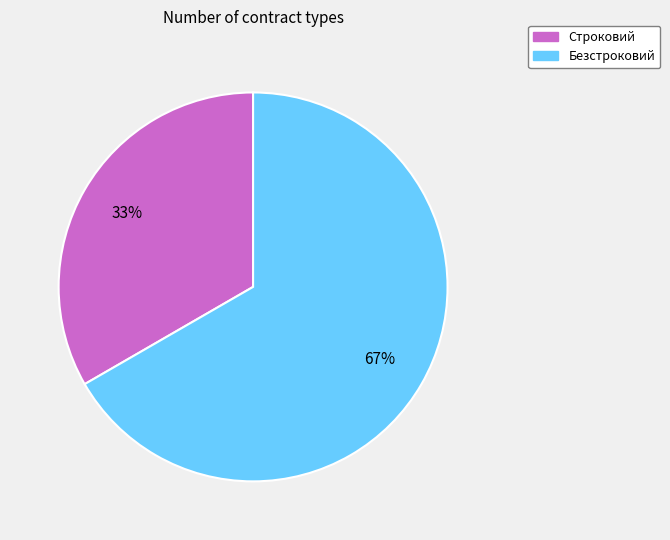

What is the smallest slice in the pie chart?

Строковий